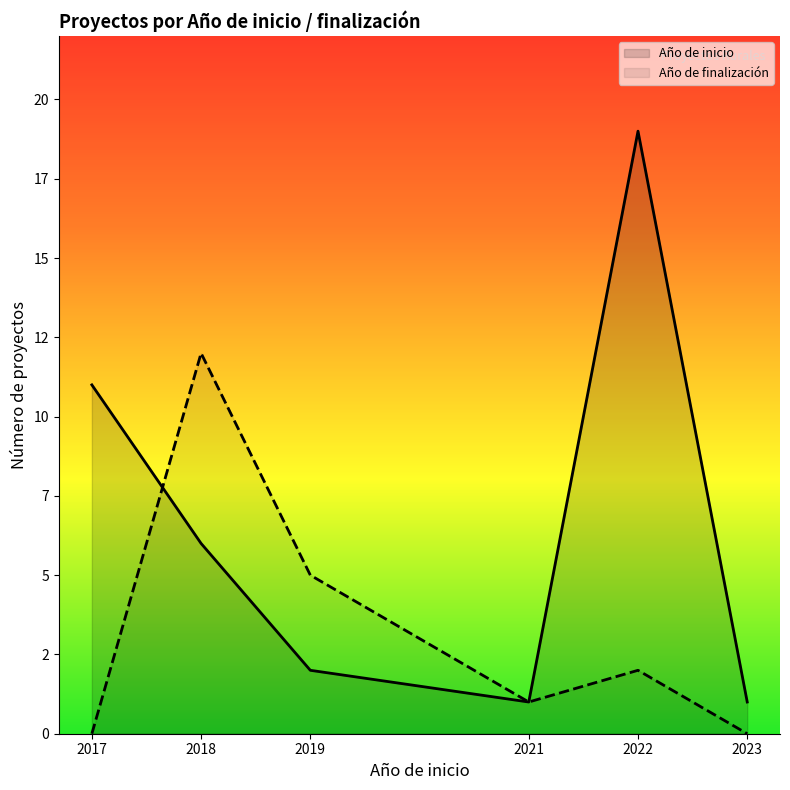

How many lines are shown in the chart?

2